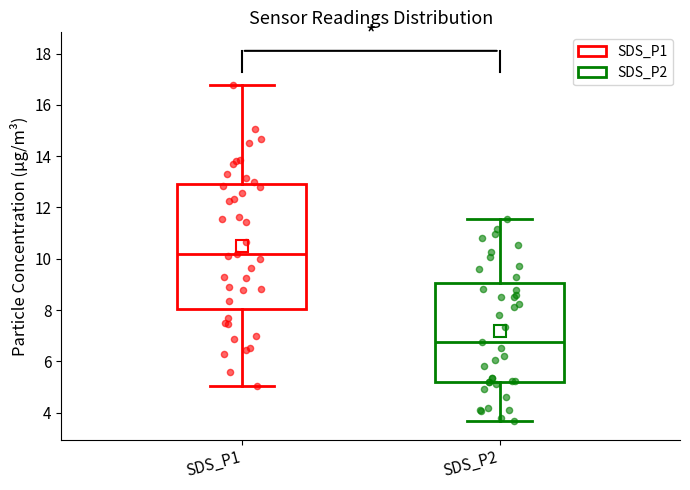

Where is the lower edge of the box for SDS_P2 on the y-axis? The values are not printed on the chart, so give them approximately, as read against the axis.

5.2